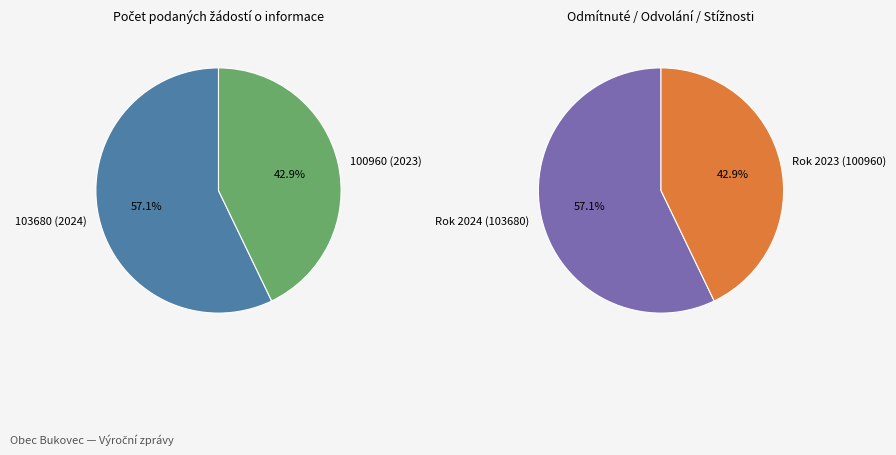

Rank the categories by value from highest to lowest.

103680 (2024), 100960 (2023)